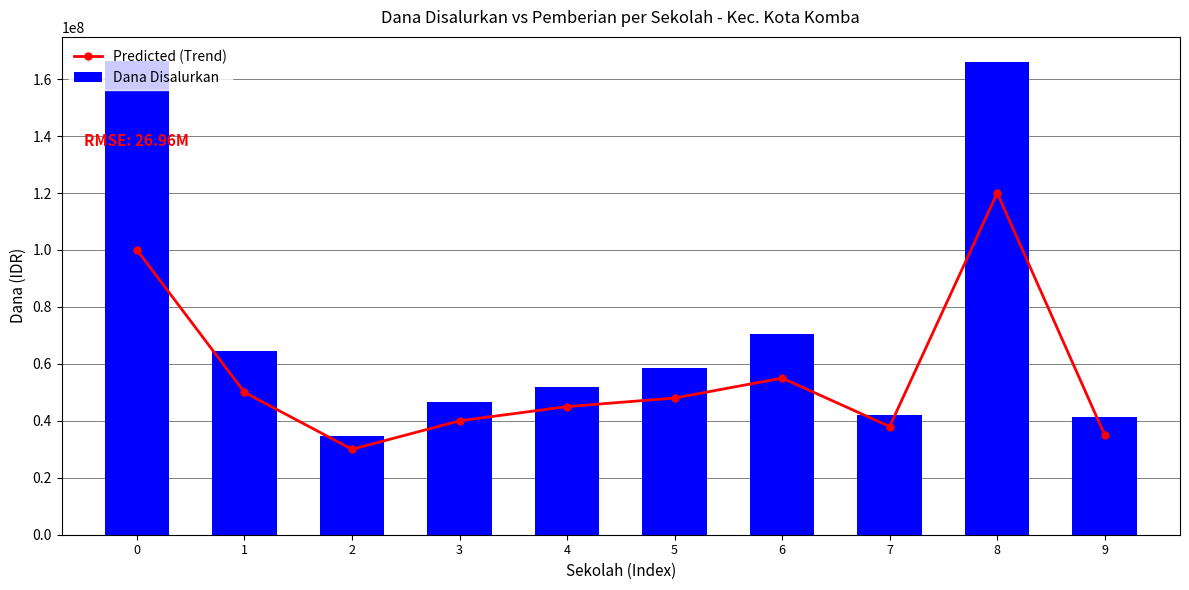

Is the value of Dana Disalurkan at 5 greater than the value of Predicted (Trend) at 4?

Yes